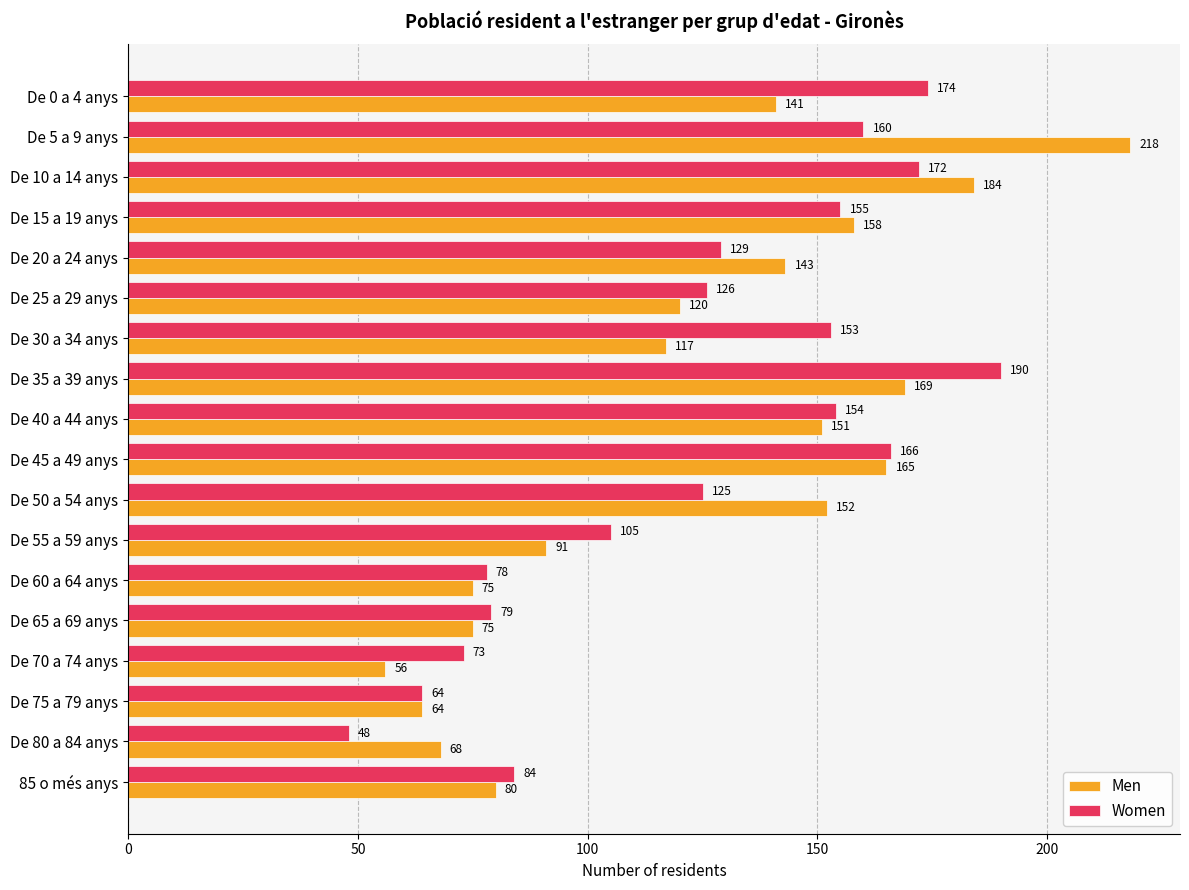

What is the smallest value displayed?

48